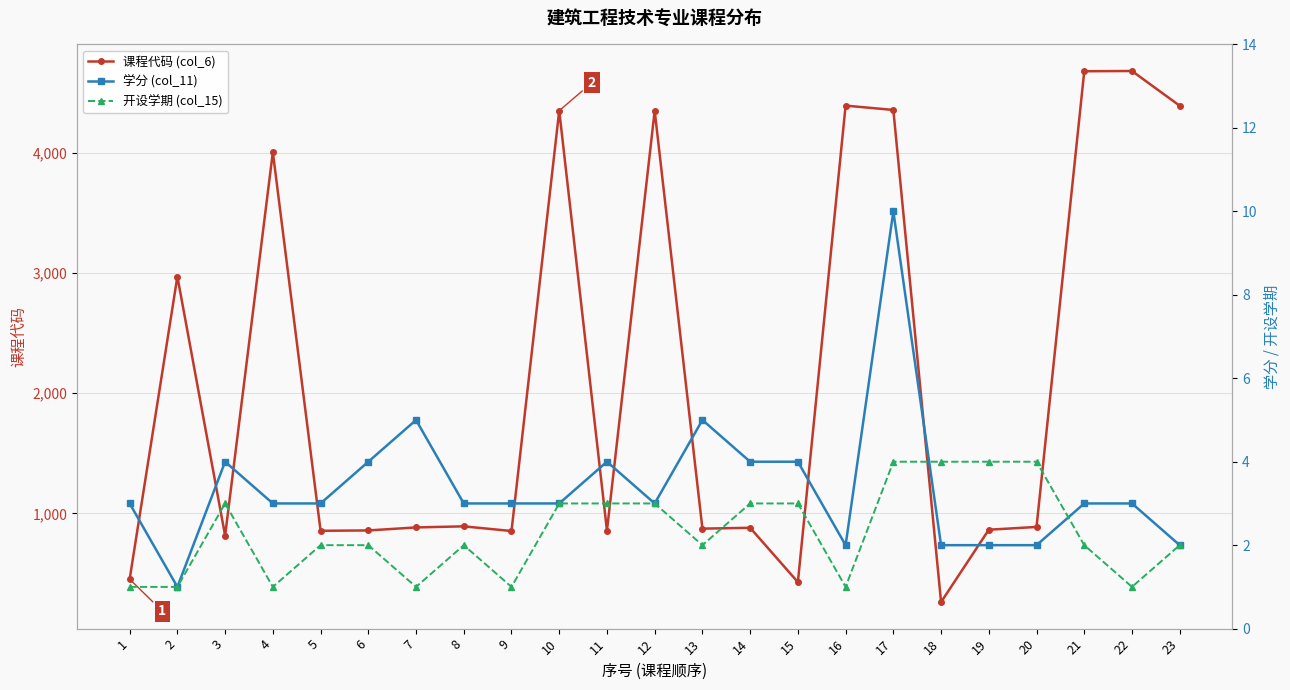

True or false: 学分 (col_11) has a value of 4 at 11.

True